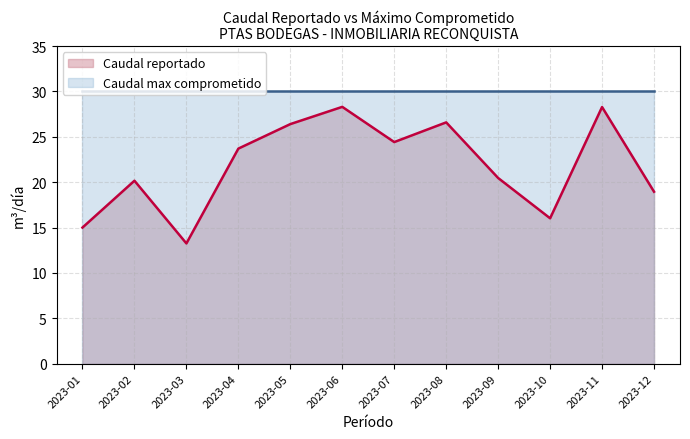

How many interior local peaks (higher than both neighbors) does the data have?

4